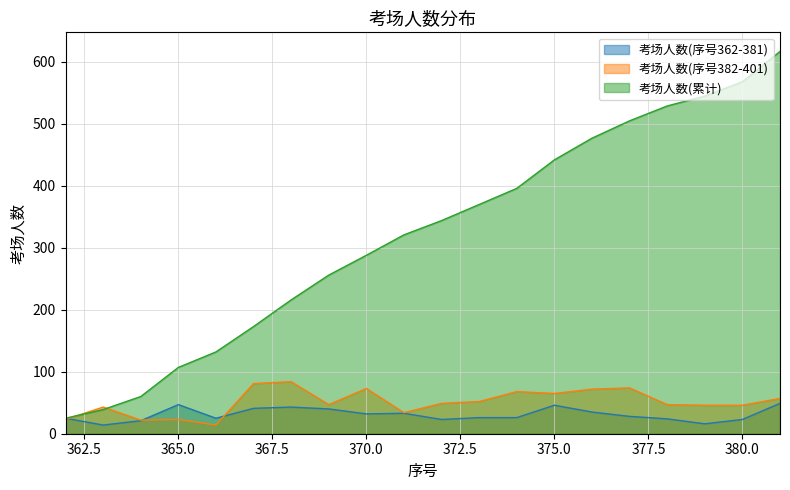

True or false: 考场人数(累计) has more than 1 points higher than both neighbors.

False